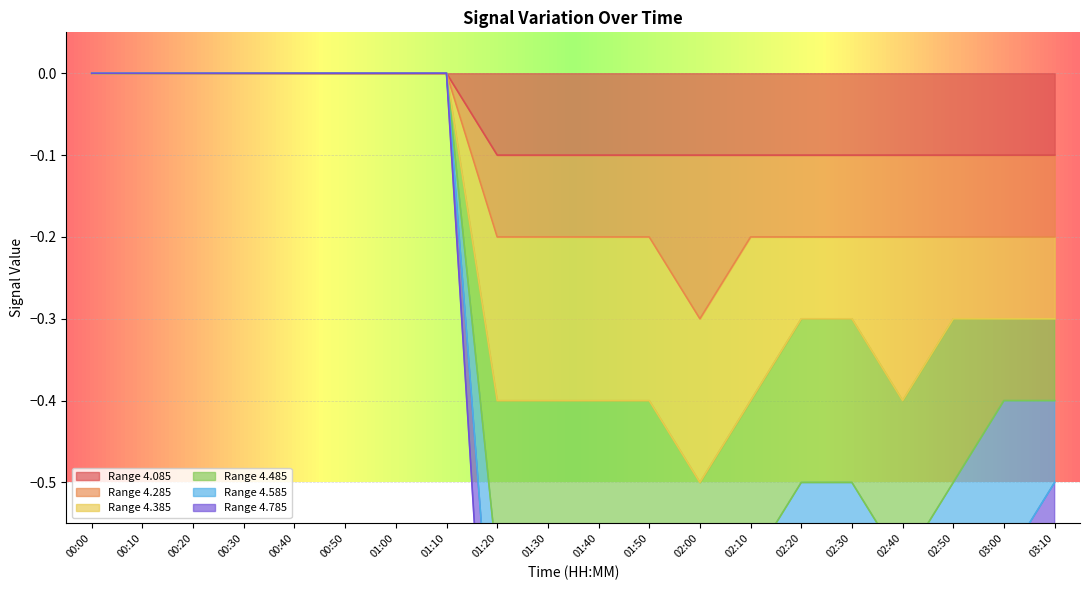

The Range 4.085 series shows 0.1 at 00:40. True or false?

False